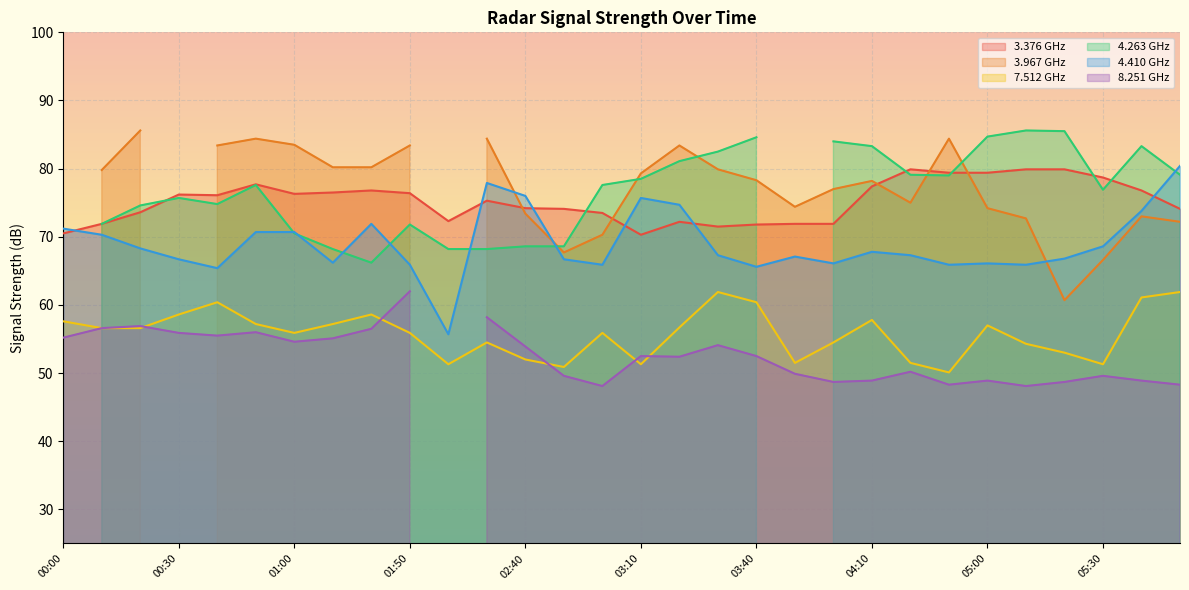

At which category is the sum across all series the highest?

06:00